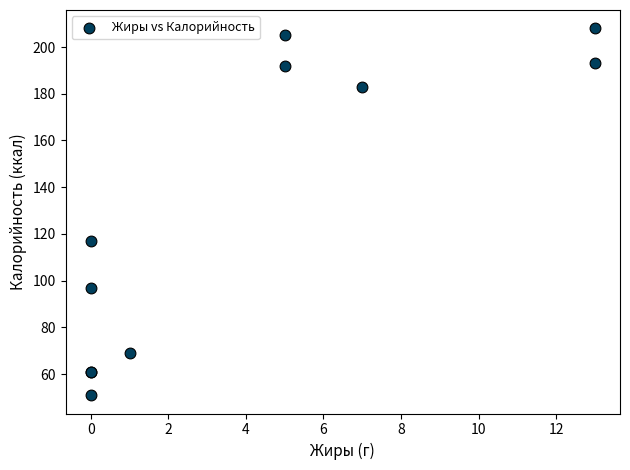

What Y value in the scatter plot is closest to 129?

117